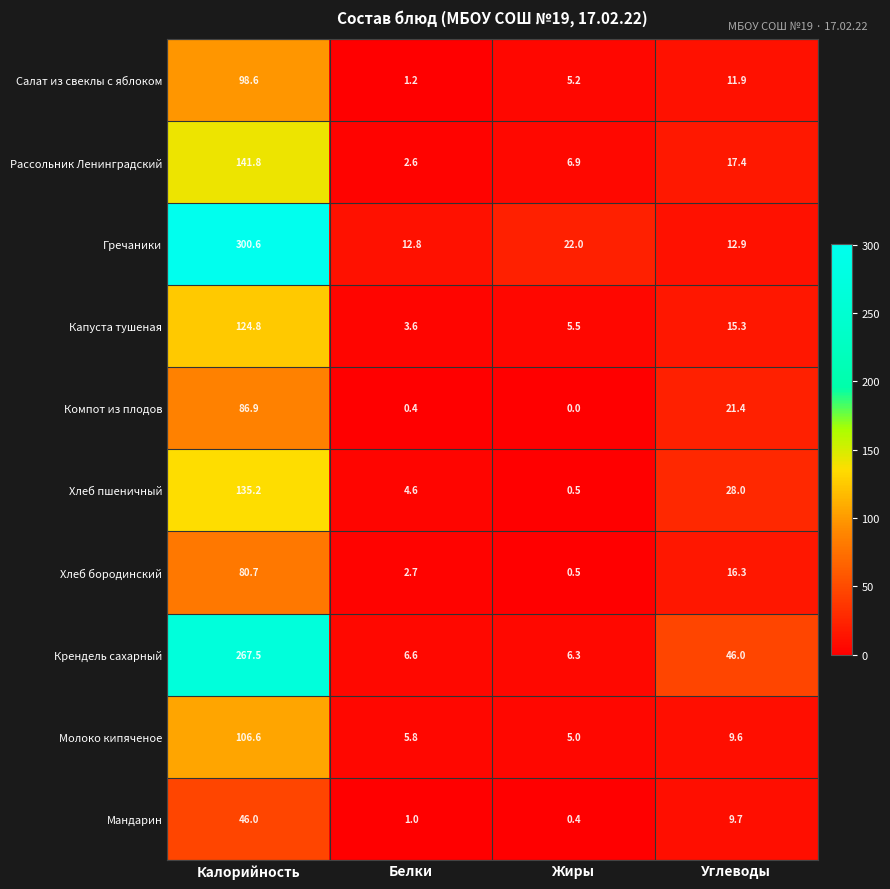

At how many categories does at least one series exceed 242?

1